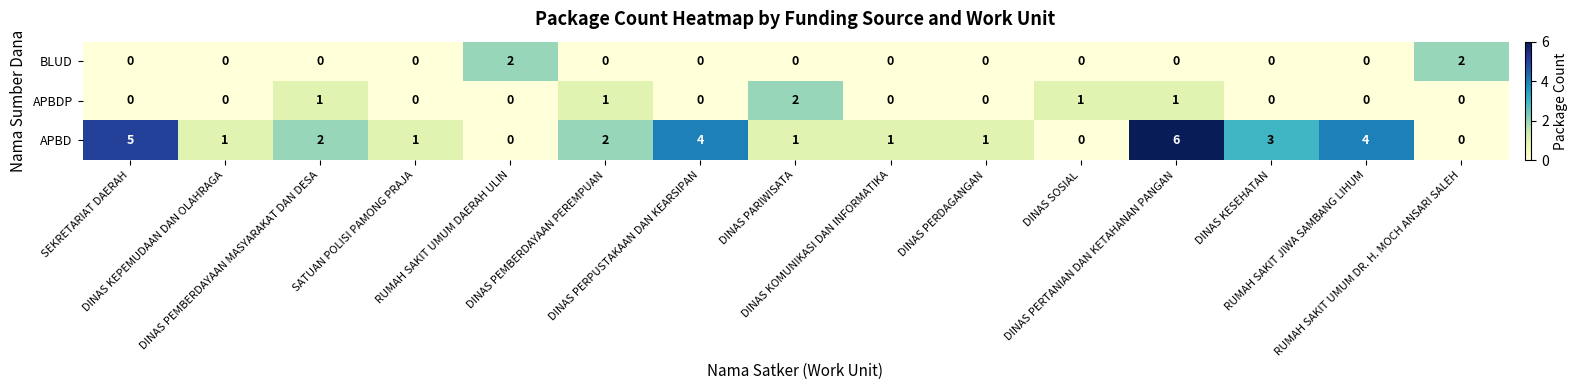

What is the sum of all APBD values?

31